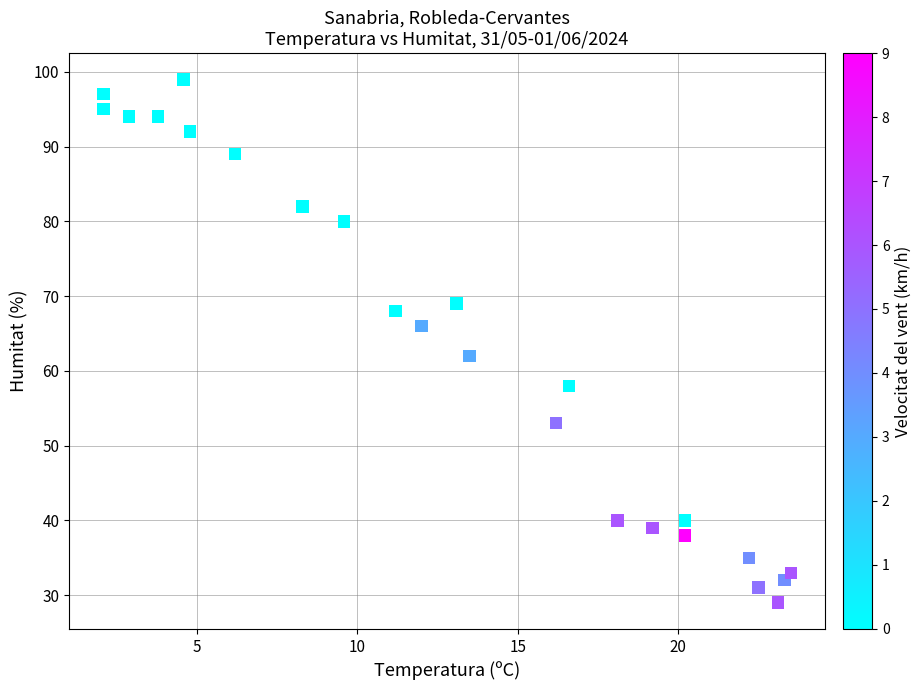

What is the range of Y values (max minus min)?

70